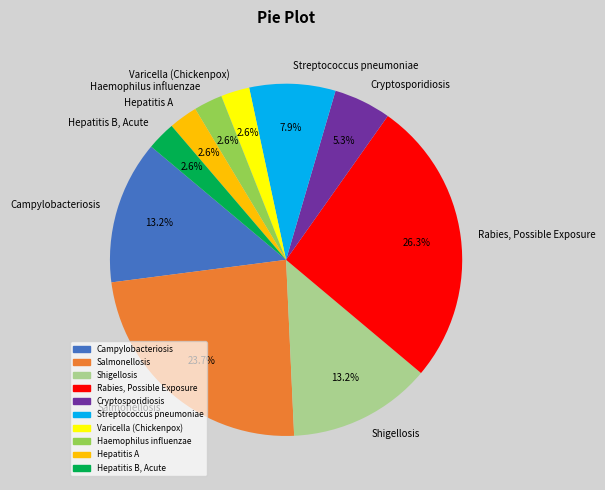

Does Campylobacteriosis account for over 50% of the chart?

No